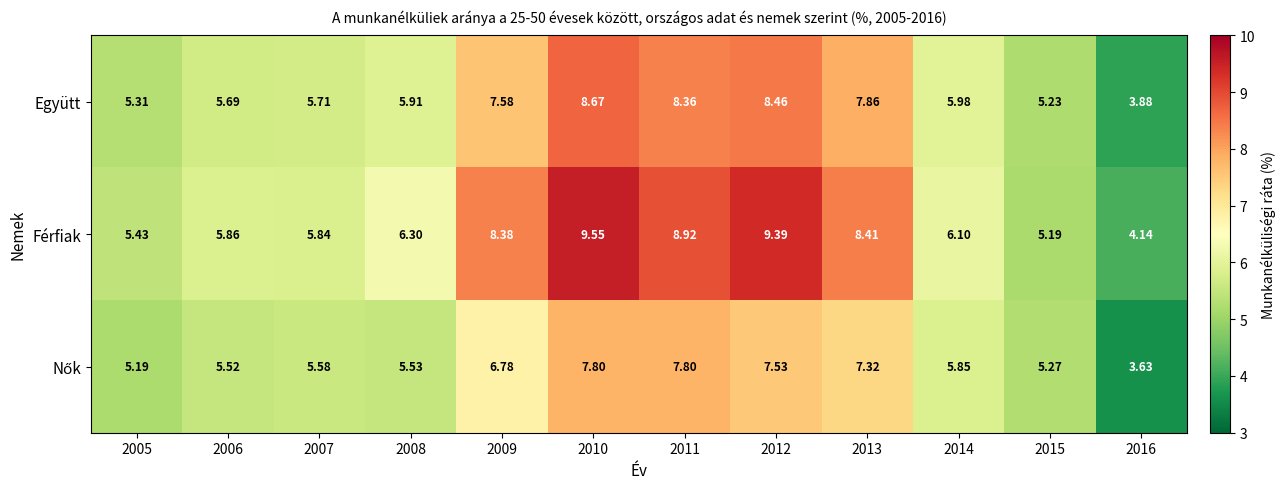

Which series has the largest total across all categories?

Férfiak